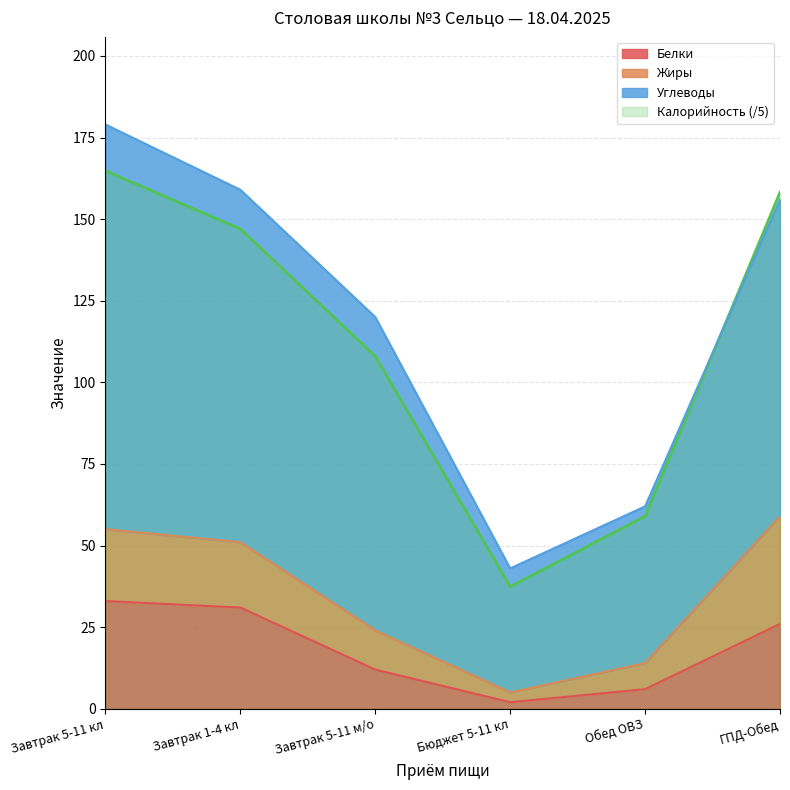

What value does the Углеводы series have at Бюджет 5-11 кл?

43.0